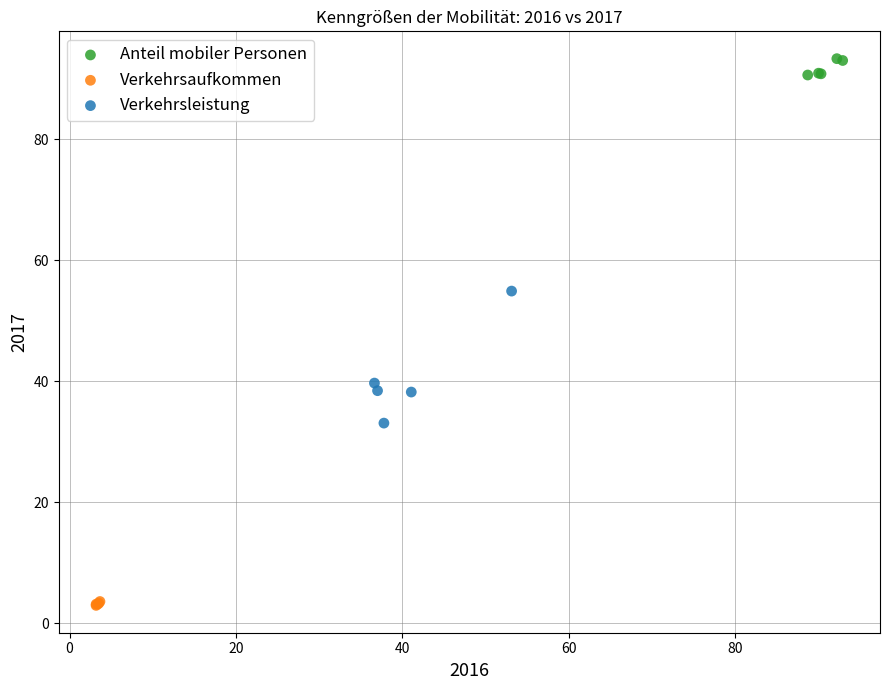

Which series contains the lowest Y value?

Verkehrsaufkommen